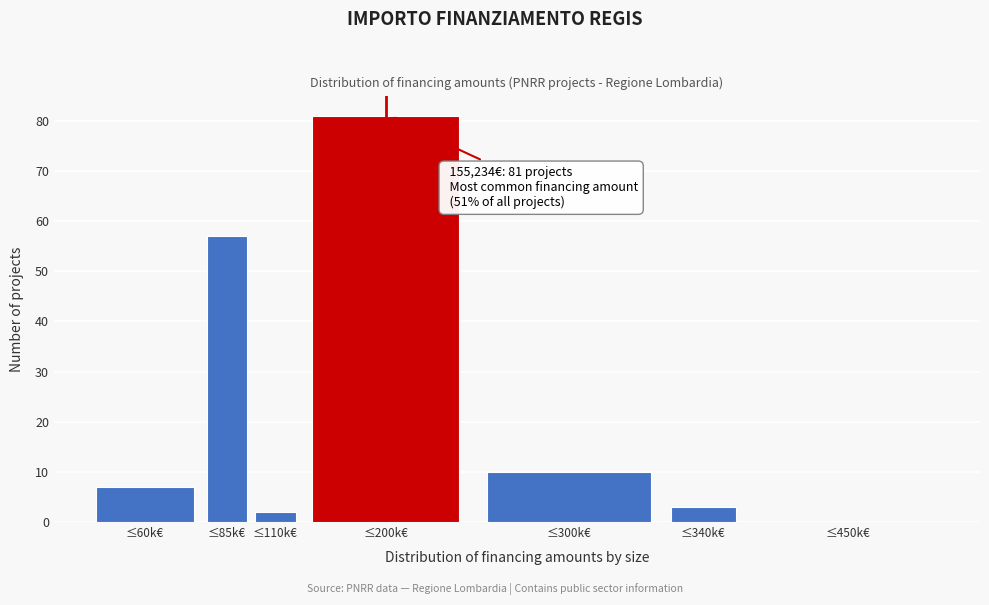

Reading right to left, list all the values displayed in this chart.

≤450k€=0	≤340k€=3	≤300k€=10	≤200k€=81	≤110k€=2	≤85k€=57	≤60k€=7